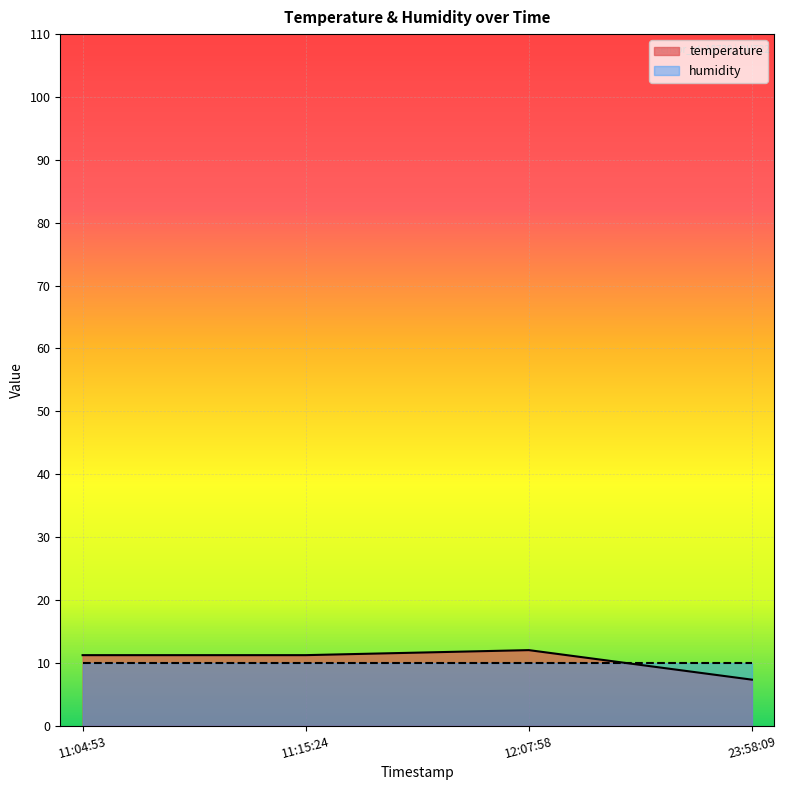

Between which two adjacent categories do temperature and humidity first intersect?

12:07:58 and 23:58:09